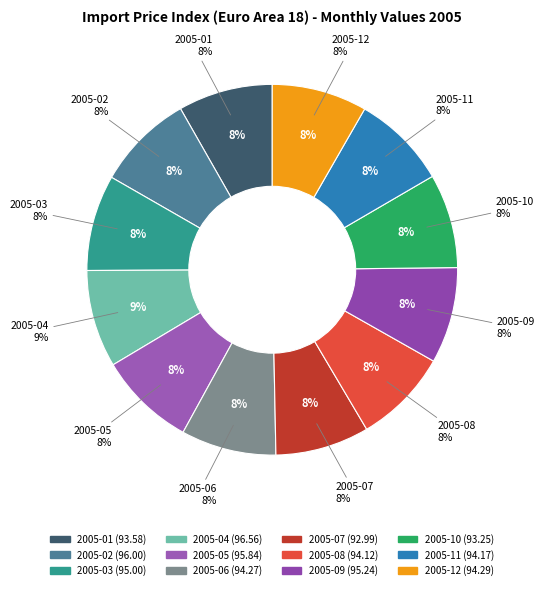

Does 2005-08 account for over 50% of the chart?

No